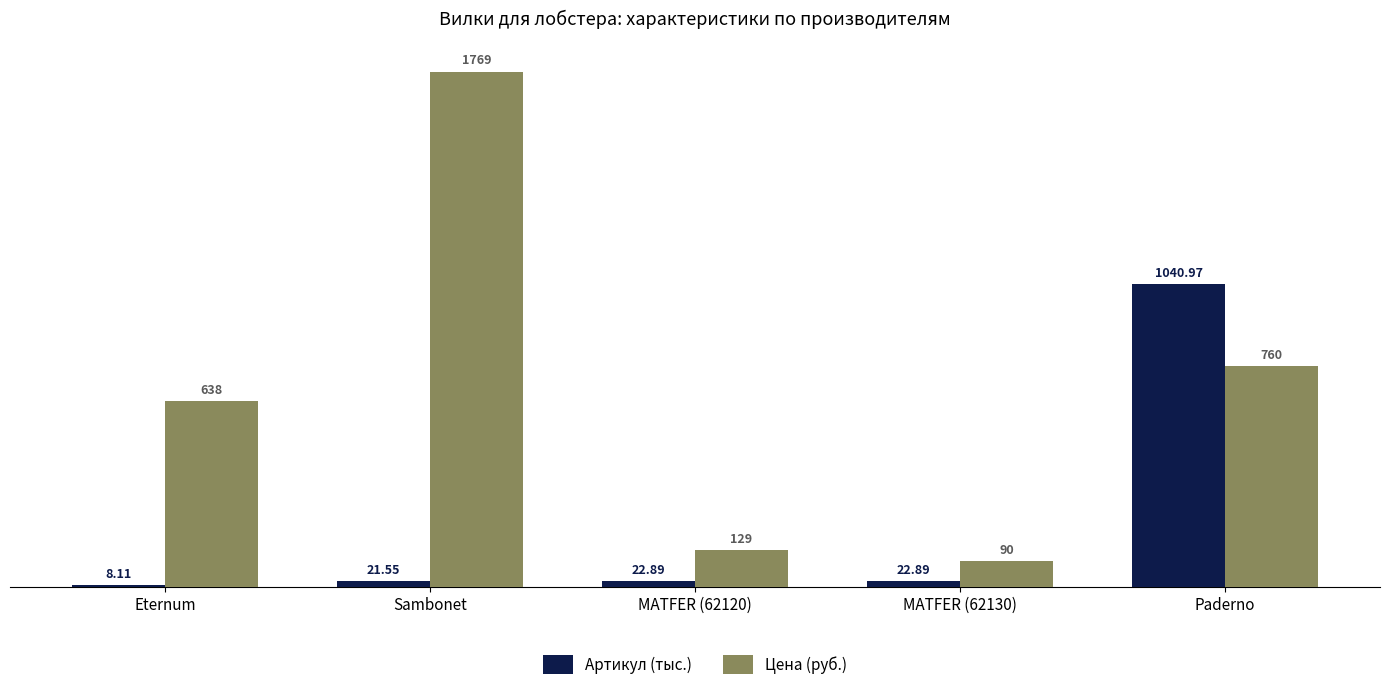

Reading left to right, list all the values displayed in this chart.

Артикул (тыс.): 8.1	21.6	22.9	22.9	1041.0
Цена (руб.): 638.0	1769.0	129.0	90.0	760.0